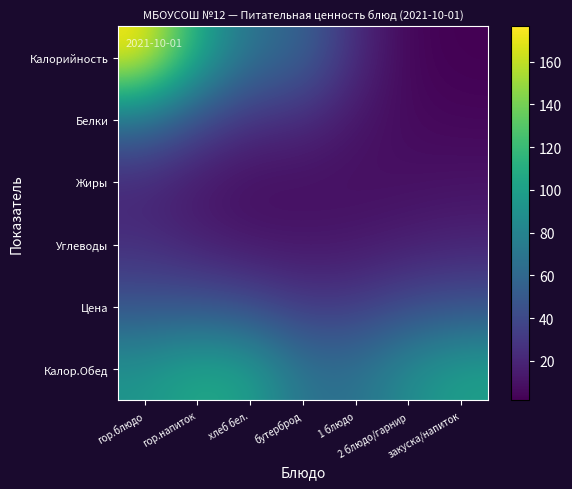

Reading right to left, what are all the values shown in this chart?

Калорийность: закуска/напиток=1.5	2 блюдо/гарнир=3.8	1 блюдо=22.8	бутерброд=57.4	хлеб бел.=66.9	гор.напиток=108.3	гор.блюдо=176.5
Белки: закуска/напиток=4.6	2 блюдо/гарнир=5.9	1 блюдо=11.6	бутерброд=22.9	хлеб бел.=25.4	гор.напиток=40.8	гор.блюдо=66.7
Жиры: закуска/напиток=9.7	2 блюдо/гарнир=8.8	1 блюдо=7.9	бутерброд=7.9	хлеб бел.=7.5	гор.напиток=11.9	гор.блюдо=19.3
Углеводы: закуска/напиток=18.4	2 блюдо/гарнир=15.6	1 блюдо=12.7	бутерброд=11.4	хлеб бел.=12.1	гор.напиток=17.0	гор.блюдо=24.1
Цена: закуска/напиток=44.3	2 блюдо/гарнир=40.4	1 блюдо=31.5	бутерброд=29.9	хлеб бел.=40.4	гор.напиток=45.6	гор.блюдо=45.8
Калор.Обед: закуска/напиток=100.9	2 блюдо/гарнир=86.9	1 блюдо=66.4	бутерброд=67.7	хлеб бел.=101.2	гор.напиток=107.4	гор.блюдо=93.0